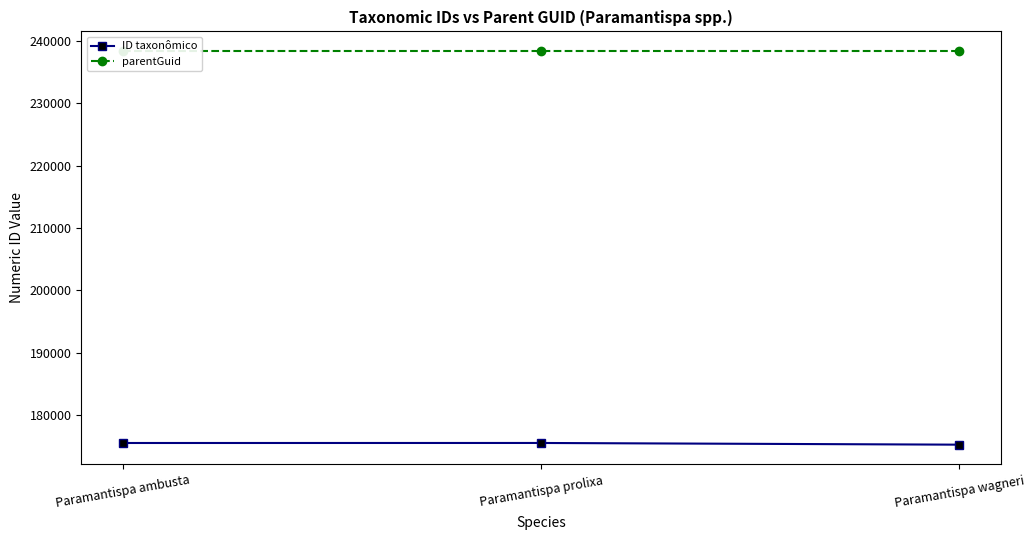

Is this an area chart (filled region under the line)?

No